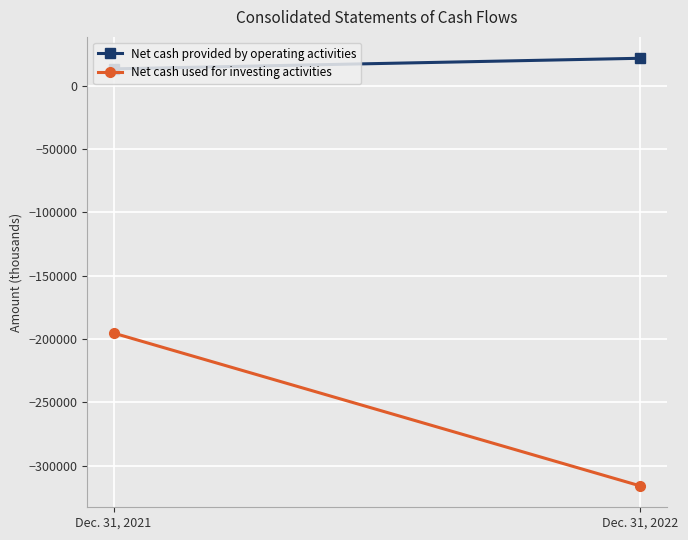

What is the maximum value for Net cash provided by operating activities?

21616